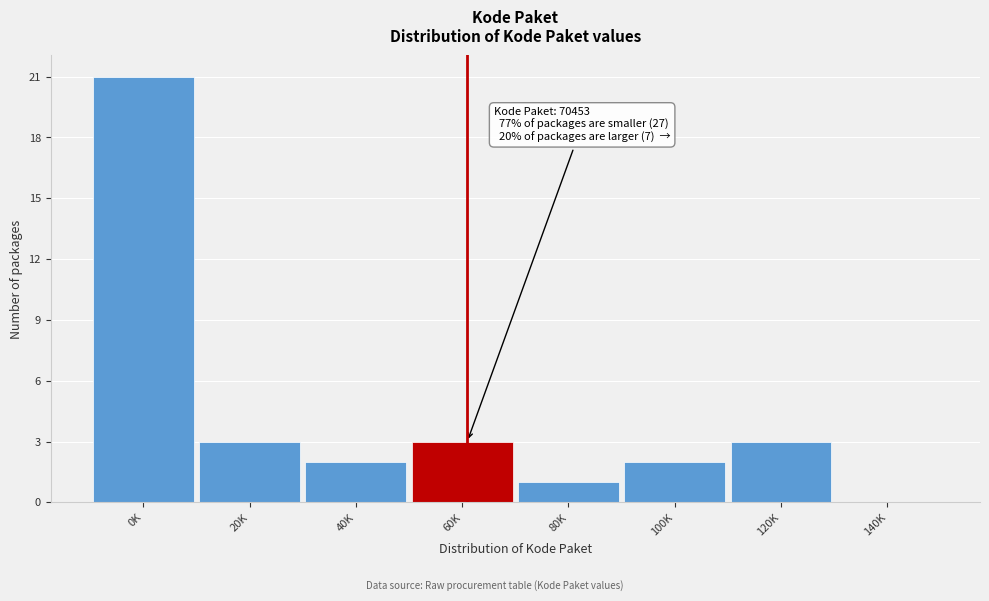

Reading right to left, list all the values displayed in this chart.

140K=0	120K=3	100K=2	80K=1	60K=3	40K=2	20K=3	0K=21